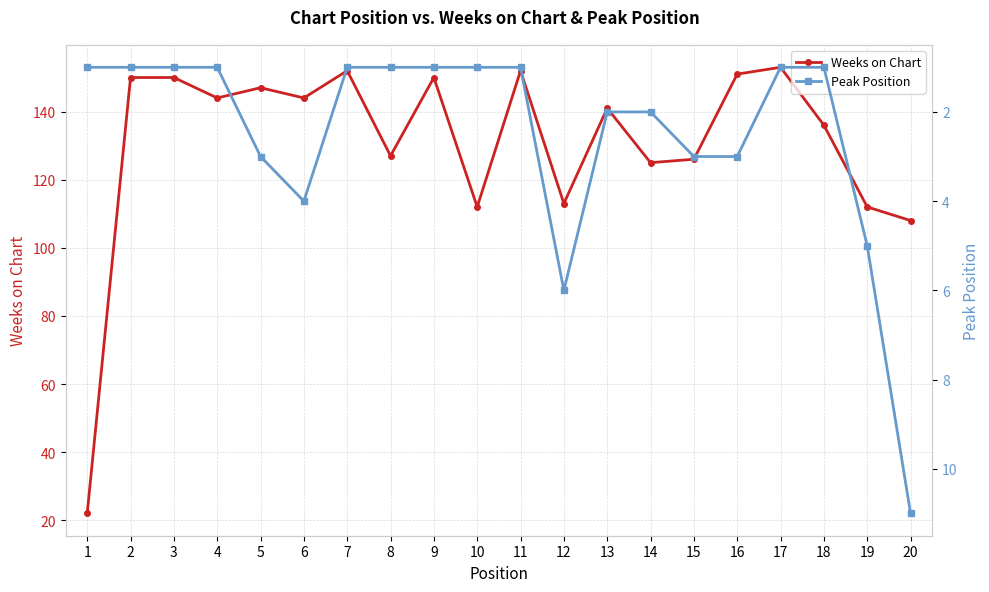

How many lines are shown in the chart?

2